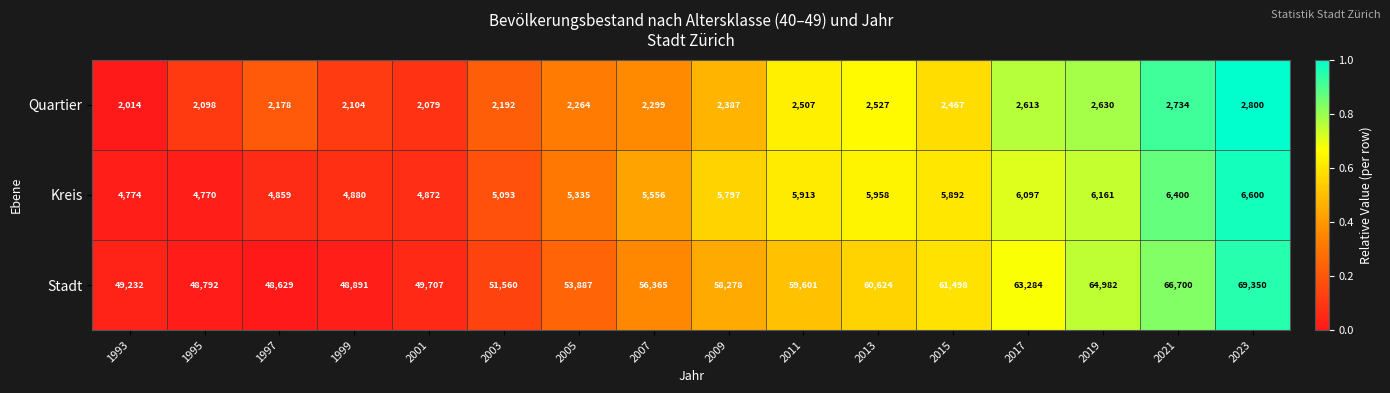

The value of Kreis at 1999 is 4880. True or false?

True